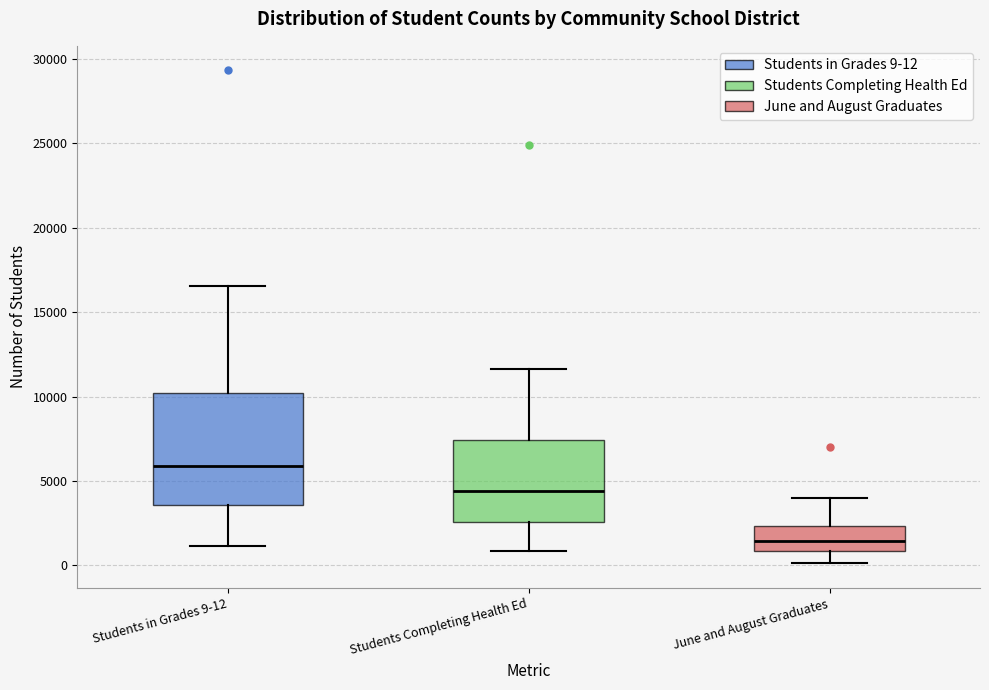

Which box is the tallest, from its lower edge to its upper edge?

Students in Grades 9-12